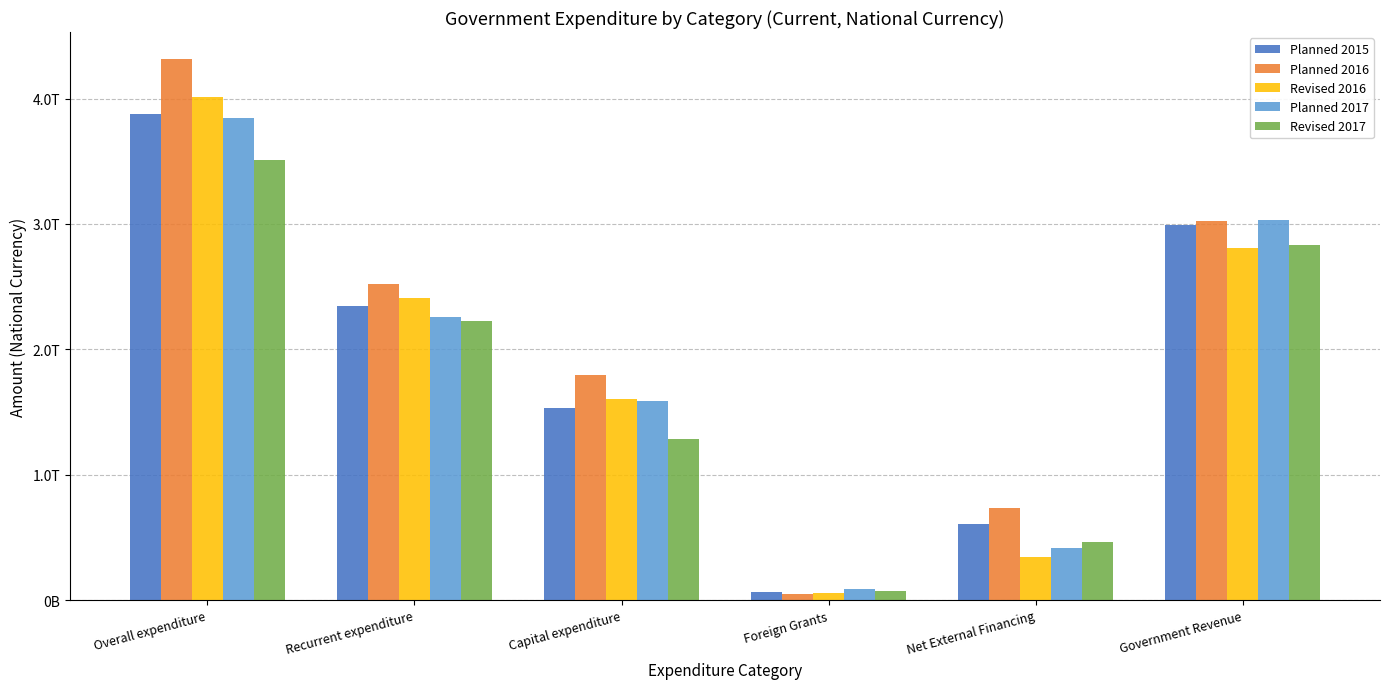

Does the chart contain any negative values?

No